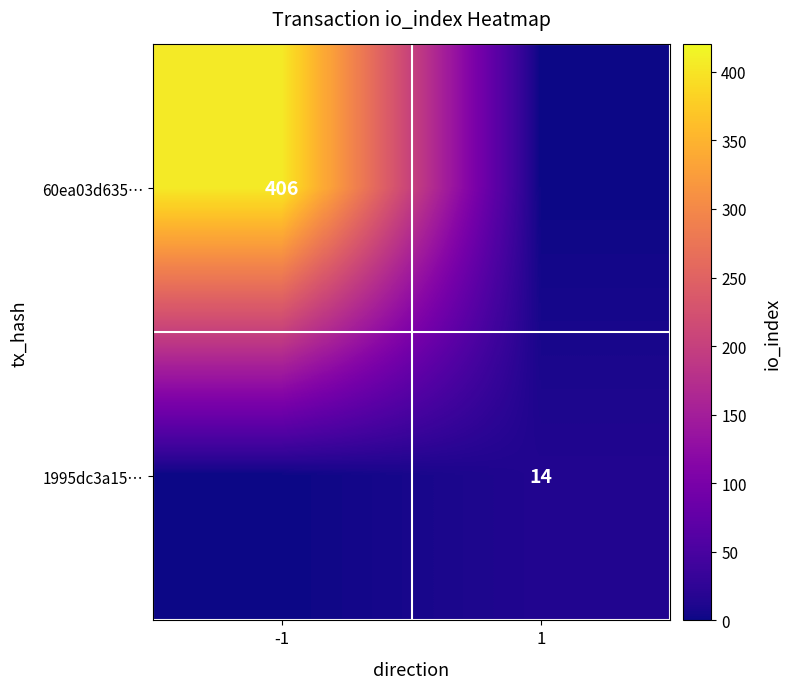

The value of 60ea03d635… at -1 is 154. True or false?

False